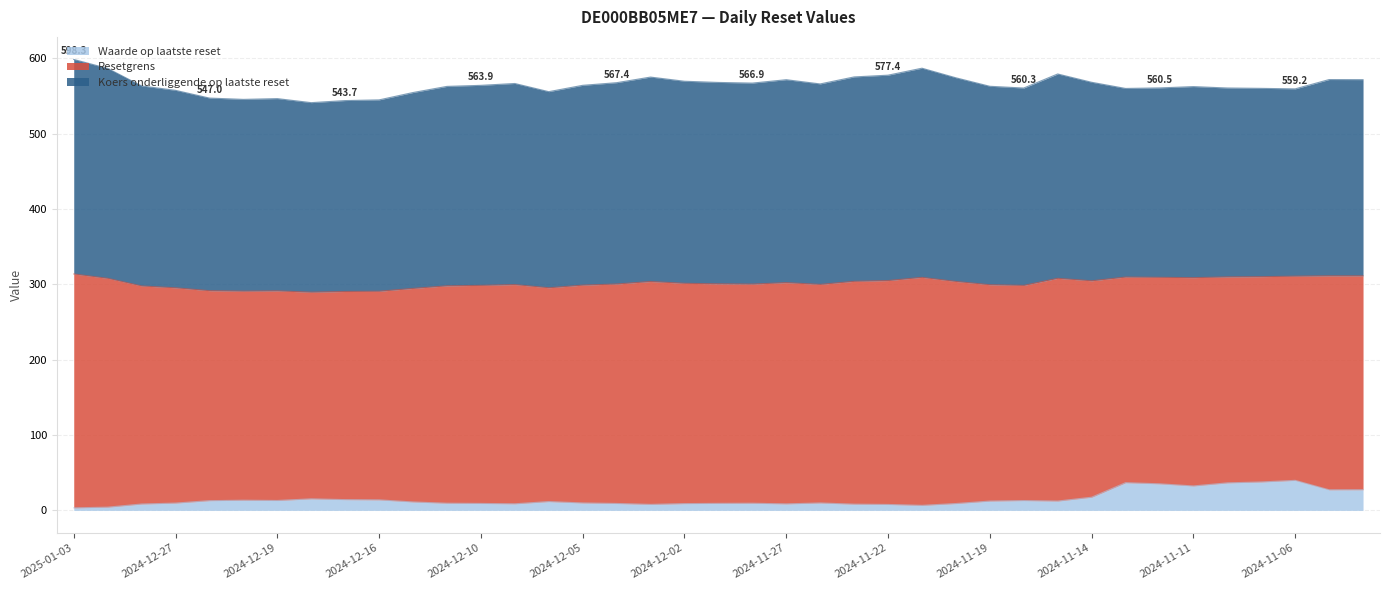

Does the chart have visible grid lines?

Yes